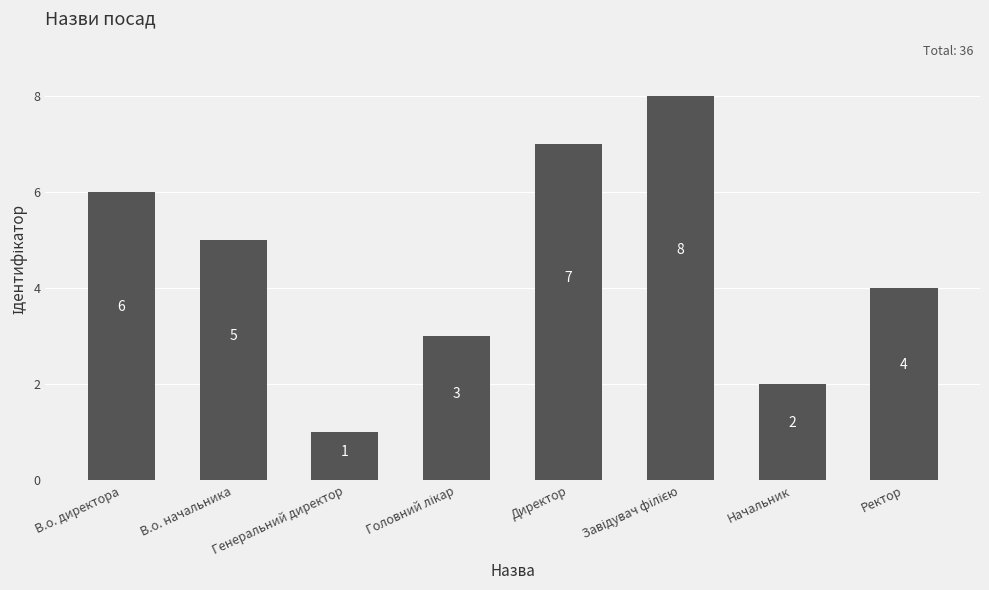

What is the sum of all values?

36